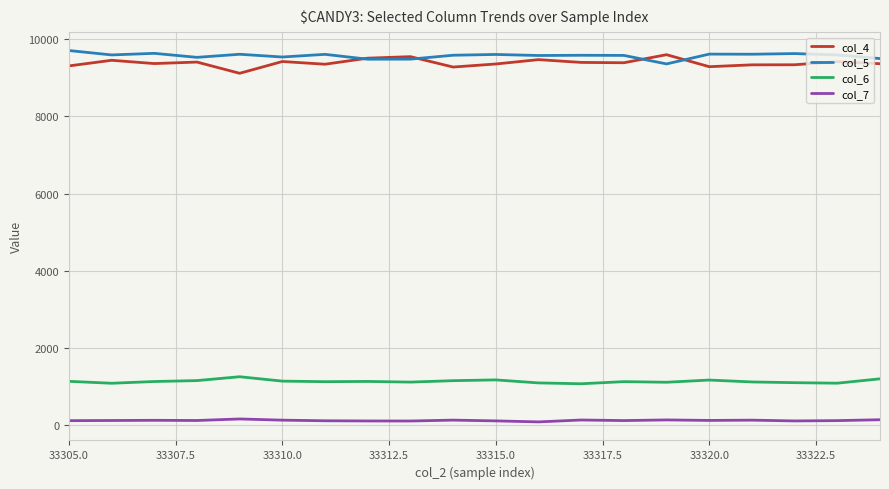

What is the average value of the col_5 series?

9571